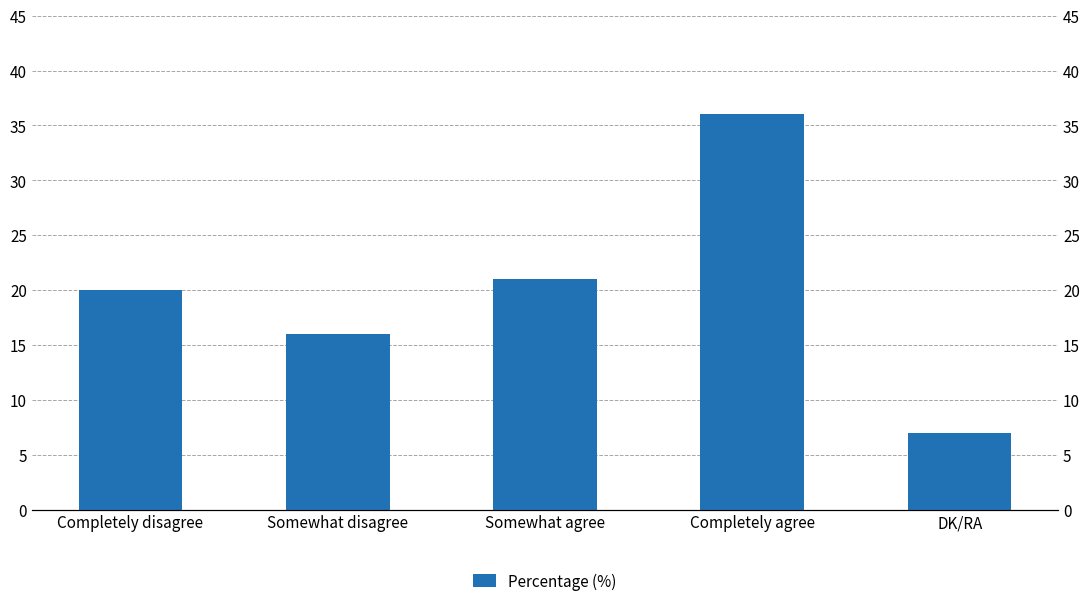

What is the approximate value at Completely disagree, to the nearest 10?

20